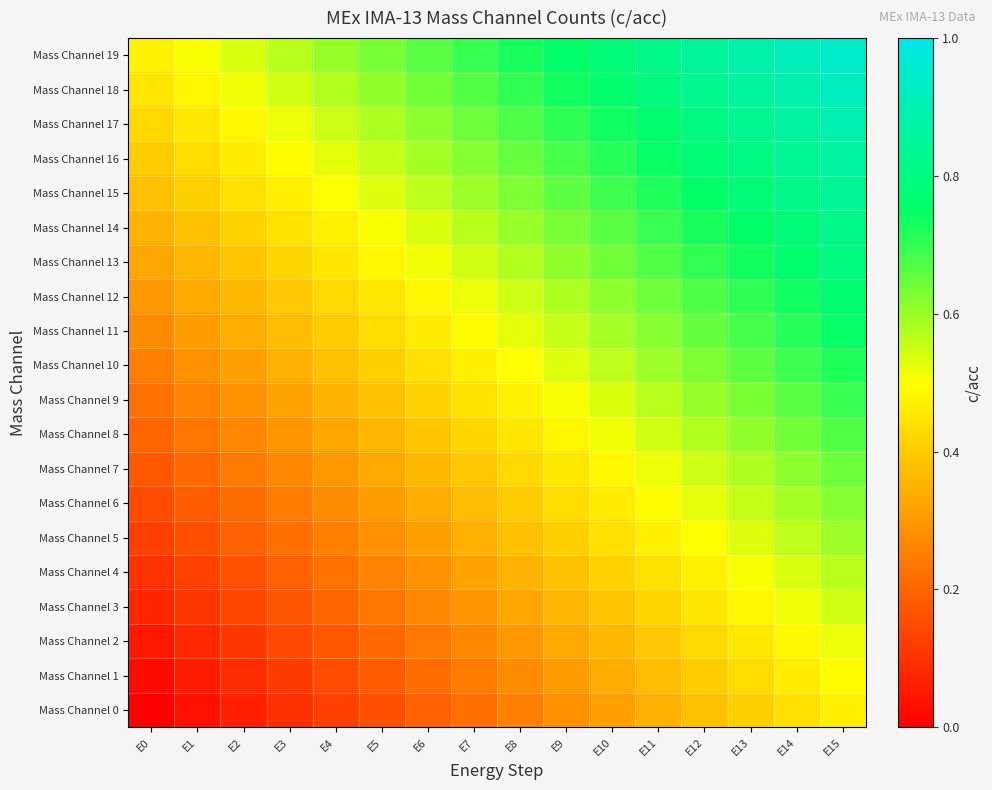

Reading right to left, transcribe all the data shown in this chart.

Mass Channel 0: E15=0.5	E14=0.4	E13=0.4	E12=0.4	E11=0.3	E10=0.3	E9=0.3	E8=0.2	E7=0.2	E6=0.2	E5=0.2	E4=0.1	E3=0.1	E2=0.1	E1=0.0	E0=0.0
Mass Channel 1: E15=0.5	E14=0.5	E13=0.4	E12=0.4	E11=0.4	E10=0.3	E9=0.3	E8=0.3	E7=0.2	E6=0.2	E5=0.2	E4=0.1	E3=0.1	E2=0.1	E1=0.1	E0=0.0
Mass Channel 2: E15=0.5	E14=0.5	E13=0.5	E12=0.4	E11=0.4	E10=0.4	E9=0.3	E8=0.3	E7=0.3	E6=0.2	E5=0.2	E4=0.2	E3=0.1	E2=0.1	E1=0.1	E0=0.1
Mass Channel 3: E15=0.5	E14=0.5	E13=0.5	E12=0.5	E11=0.4	E10=0.4	E9=0.4	E8=0.3	E7=0.3	E6=0.3	E5=0.2	E4=0.2	E3=0.2	E2=0.1	E1=0.1	E0=0.1
Mass Channel 4: E15=0.6	E14=0.5	E13=0.5	E12=0.5	E11=0.4	E10=0.4	E9=0.4	E8=0.3	E7=0.3	E6=0.3	E5=0.3	E4=0.2	E3=0.2	E2=0.2	E1=0.1	E0=0.1
Mass Channel 5: E15=0.6	E14=0.6	E13=0.5	E12=0.5	E11=0.5	E10=0.4	E9=0.4	E8=0.4	E7=0.3	E6=0.3	E5=0.3	E4=0.2	E3=0.2	E2=0.2	E1=0.2	E0=0.1
Mass Channel 6: E15=0.6	E14=0.6	E13=0.6	E12=0.5	E11=0.5	E10=0.5	E9=0.4	E8=0.4	E7=0.4	E6=0.3	E5=0.3	E4=0.3	E3=0.2	E2=0.2	E1=0.2	E0=0.1
Mass Channel 7: E15=0.6	E14=0.6	E13=0.6	E12=0.6	E11=0.5	E10=0.5	E9=0.5	E8=0.4	E7=0.4	E6=0.4	E5=0.3	E4=0.3	E3=0.3	E2=0.2	E1=0.2	E0=0.2
Mass Channel 8: E15=0.7	E14=0.6	E13=0.6	E12=0.6	E11=0.5	E10=0.5	E9=0.5	E8=0.5	E7=0.4	E6=0.4	E5=0.4	E4=0.3	E3=0.3	E2=0.3	E1=0.2	E0=0.2
Mass Channel 9: E15=0.7	E14=0.7	E13=0.6	E12=0.6	E11=0.6	E10=0.5	E9=0.5	E8=0.5	E7=0.4	E6=0.4	E5=0.4	E4=0.3	E3=0.3	E2=0.3	E1=0.3	E0=0.2
Mass Channel 10: E15=0.7	E14=0.7	E13=0.7	E12=0.6	E11=0.6	E10=0.6	E9=0.5	E8=0.5	E7=0.5	E6=0.4	E5=0.4	E4=0.4	E3=0.3	E2=0.3	E1=0.3	E0=0.2
Mass Channel 11: E15=0.7	E14=0.7	E13=0.7	E12=0.7	E11=0.6	E10=0.6	E9=0.6	E8=0.5	E7=0.5	E6=0.5	E5=0.4	E4=0.4	E3=0.4	E2=0.3	E1=0.3	E0=0.3
Mass Channel 12: E15=0.8	E14=0.7	E13=0.7	E12=0.7	E11=0.6	E10=0.6	E9=0.6	E8=0.6	E7=0.5	E6=0.5	E5=0.5	E4=0.4	E3=0.4	E2=0.4	E1=0.3	E0=0.3
Mass Channel 13: E15=0.8	E14=0.8	E13=0.7	E12=0.7	E11=0.7	E10=0.6	E9=0.6	E8=0.6	E7=0.5	E6=0.5	E5=0.5	E4=0.5	E3=0.4	E2=0.4	E1=0.4	E0=0.3
Mass Channel 14: E15=0.8	E14=0.8	E13=0.8	E12=0.7	E11=0.7	E10=0.7	E9=0.6	E8=0.6	E7=0.6	E6=0.5	E5=0.5	E4=0.5	E3=0.4	E2=0.4	E1=0.4	E0=0.3
Mass Channel 15: E15=0.8	E14=0.8	E13=0.8	E12=0.8	E11=0.7	E10=0.7	E9=0.7	E8=0.6	E7=0.6	E6=0.6	E5=0.5	E4=0.5	E3=0.5	E2=0.4	E1=0.4	E0=0.4
Mass Channel 16: E15=0.9	E14=0.8	E13=0.8	E12=0.8	E11=0.7	E10=0.7	E9=0.7	E8=0.7	E7=0.6	E6=0.6	E5=0.6	E4=0.5	E3=0.5	E2=0.5	E1=0.4	E0=0.4
Mass Channel 17: E15=0.9	E14=0.9	E13=0.8	E12=0.8	E11=0.8	E10=0.7	E9=0.7	E8=0.7	E7=0.6	E6=0.6	E5=0.6	E4=0.6	E3=0.5	E2=0.5	E1=0.5	E0=0.4
Mass Channel 18: E15=0.9	E14=0.9	E13=0.9	E12=0.8	E11=0.8	E10=0.8	E9=0.7	E8=0.7	E7=0.7	E6=0.6	E5=0.6	E4=0.6	E3=0.5	E2=0.5	E1=0.5	E0=0.5
Mass Channel 19: E15=0.9	E14=0.9	E13=0.9	E12=0.8	E11=0.8	E10=0.8	E9=0.8	E8=0.7	E7=0.7	E6=0.7	E5=0.6	E4=0.6	E3=0.6	E2=0.5	E1=0.5	E0=0.5